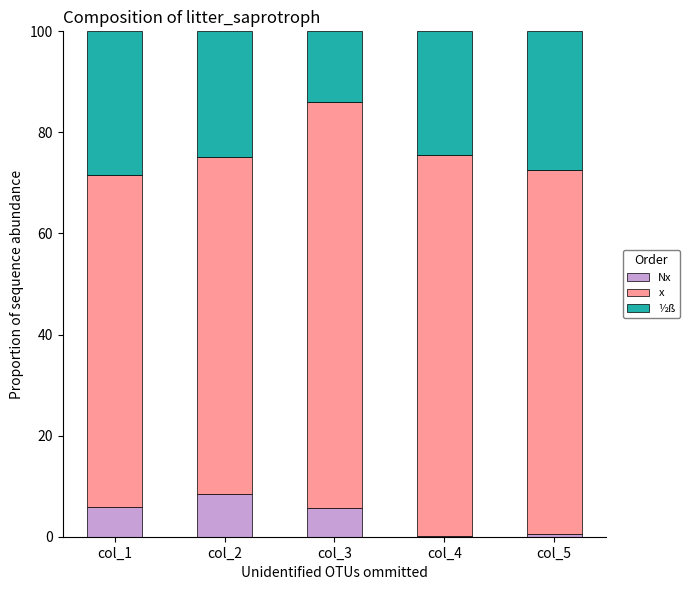

What is the total value across all series at col_3?

100.0